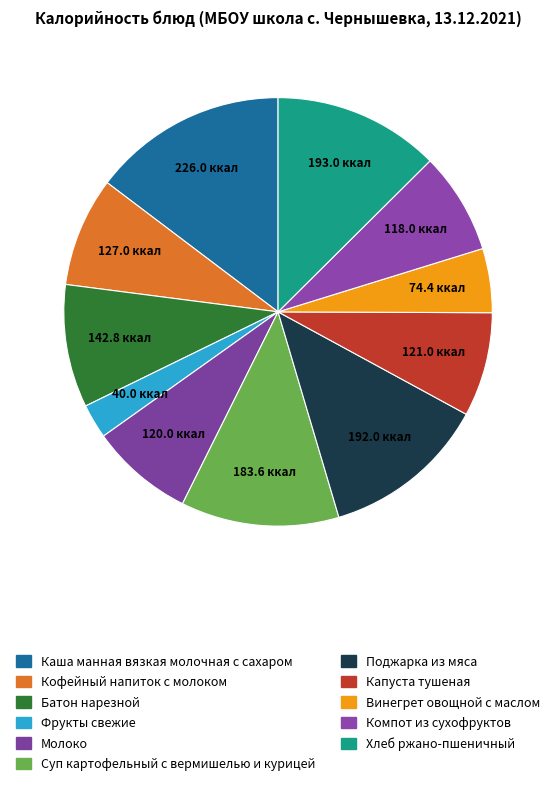

How much of the chart is everything except Кофейный напиток с молоком?

91.7%